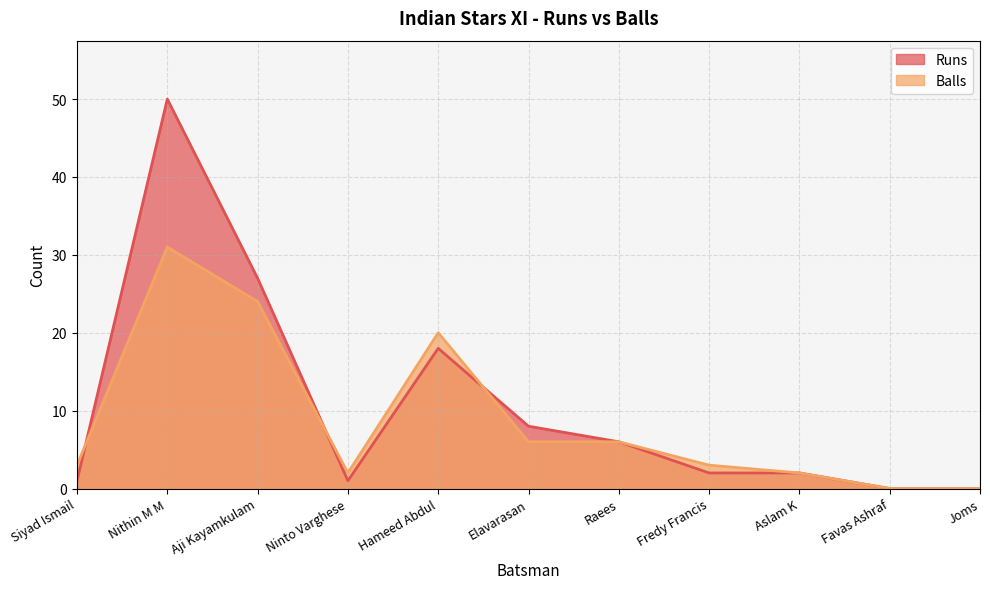

List the series in order of their overall mean, lowest first.

Balls, Runs